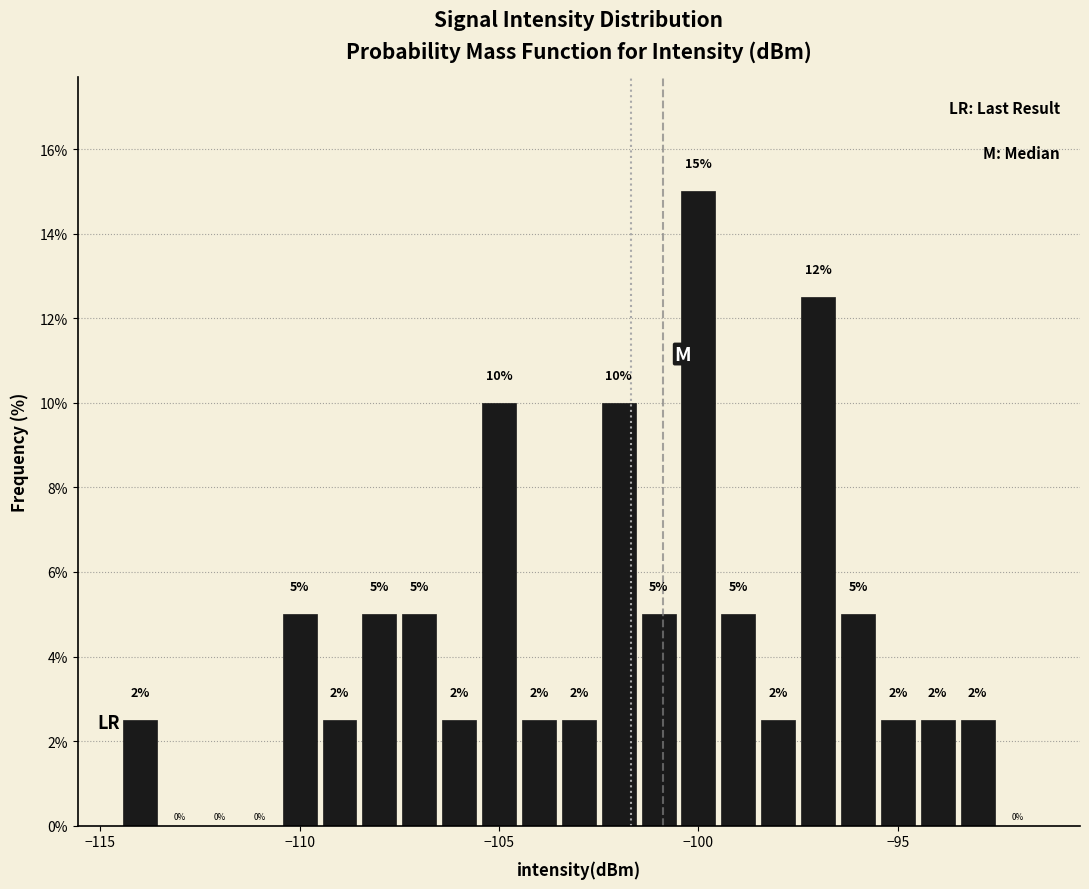

Around what value on the x-axis is the tallest bar? Give the approximate position of its centre, as read against the axis.

-100.0